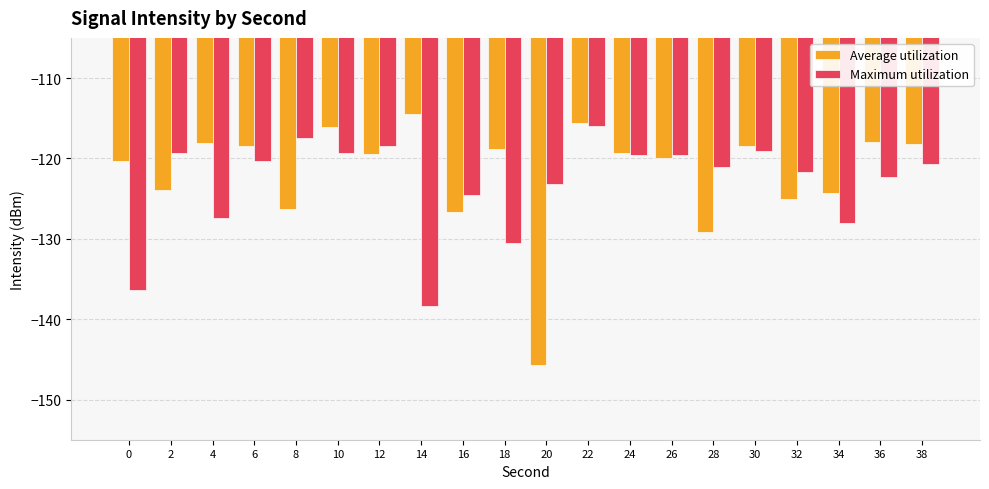

The value of Maximum utilization at 8 is -117.5. True or false?

True